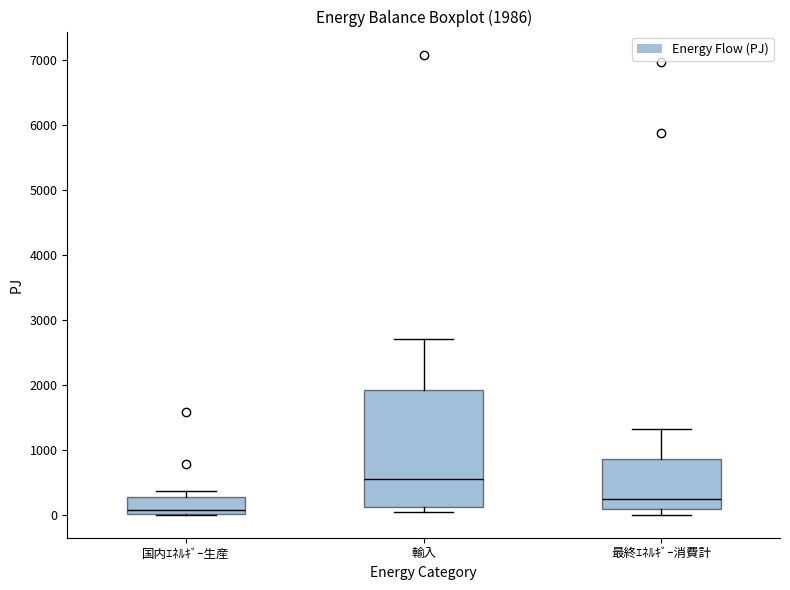

Which box is the tallest, from its lower edge to its upper edge?

輸入